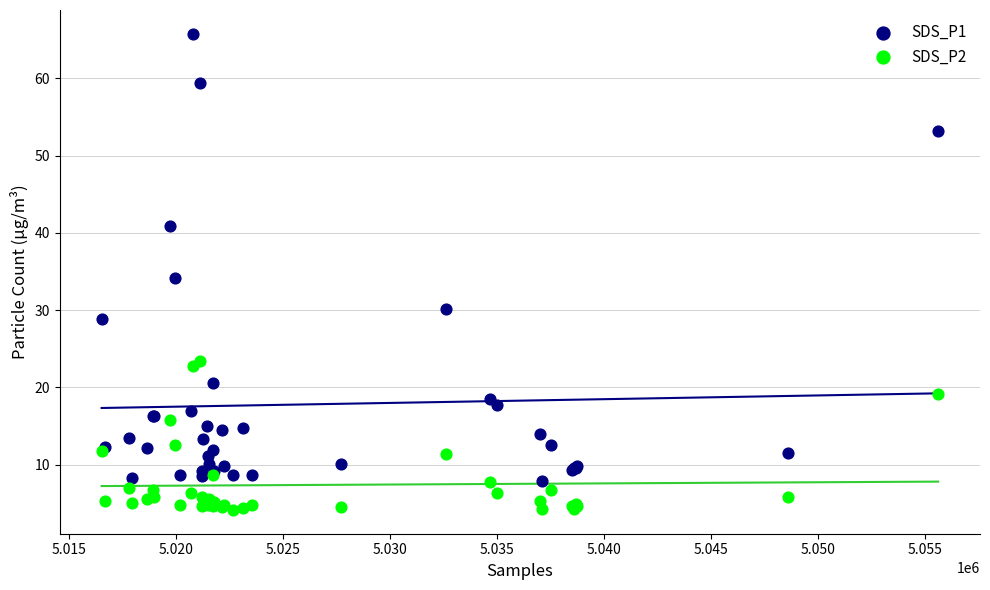

What is the X range (max minus min) for the scatter plot?

39097.0